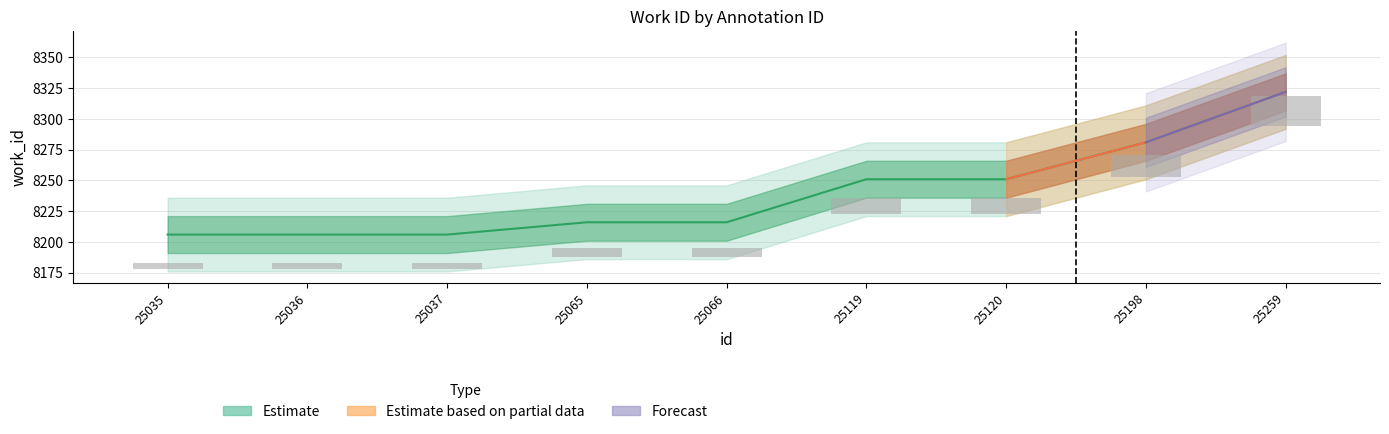

Count the number of categories in the chart.

9